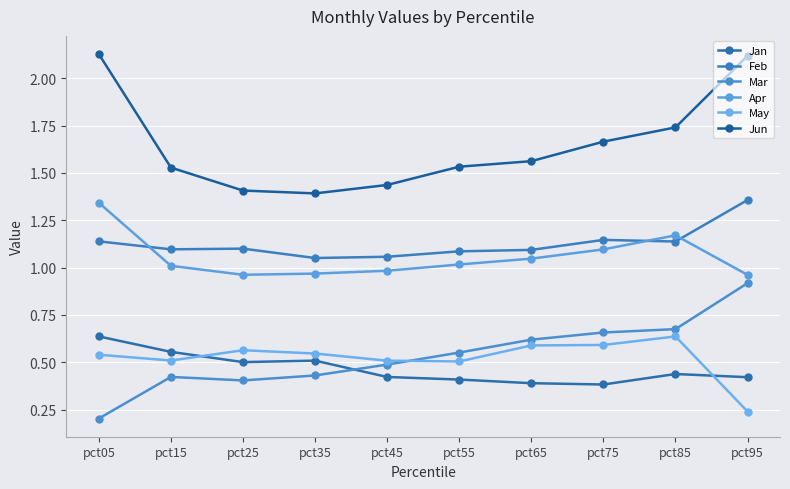

Where do Jan and Mar first cross each other?

pct35 and pct45